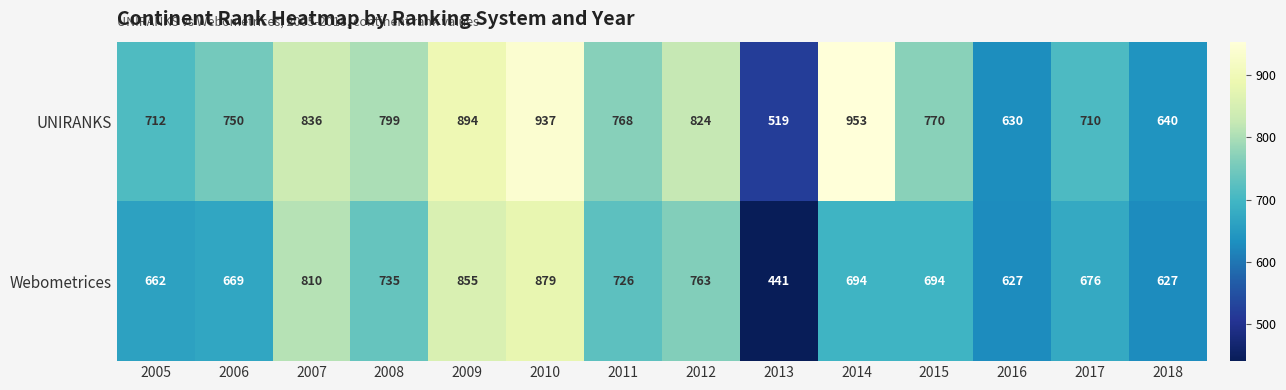

What is the difference between the second highest and minimum values in the UNIRANKS series?

418